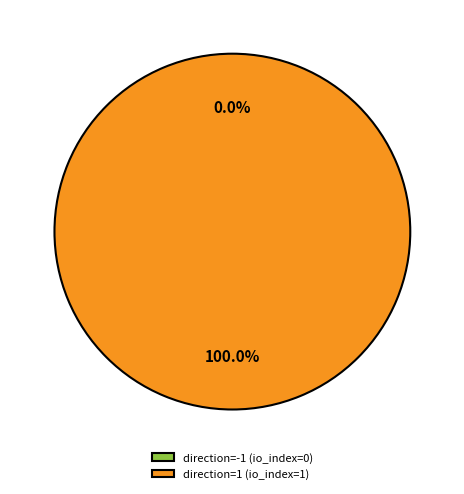

True or false: direction=-1 (io_index=0) accounts for 0% of the total.

True